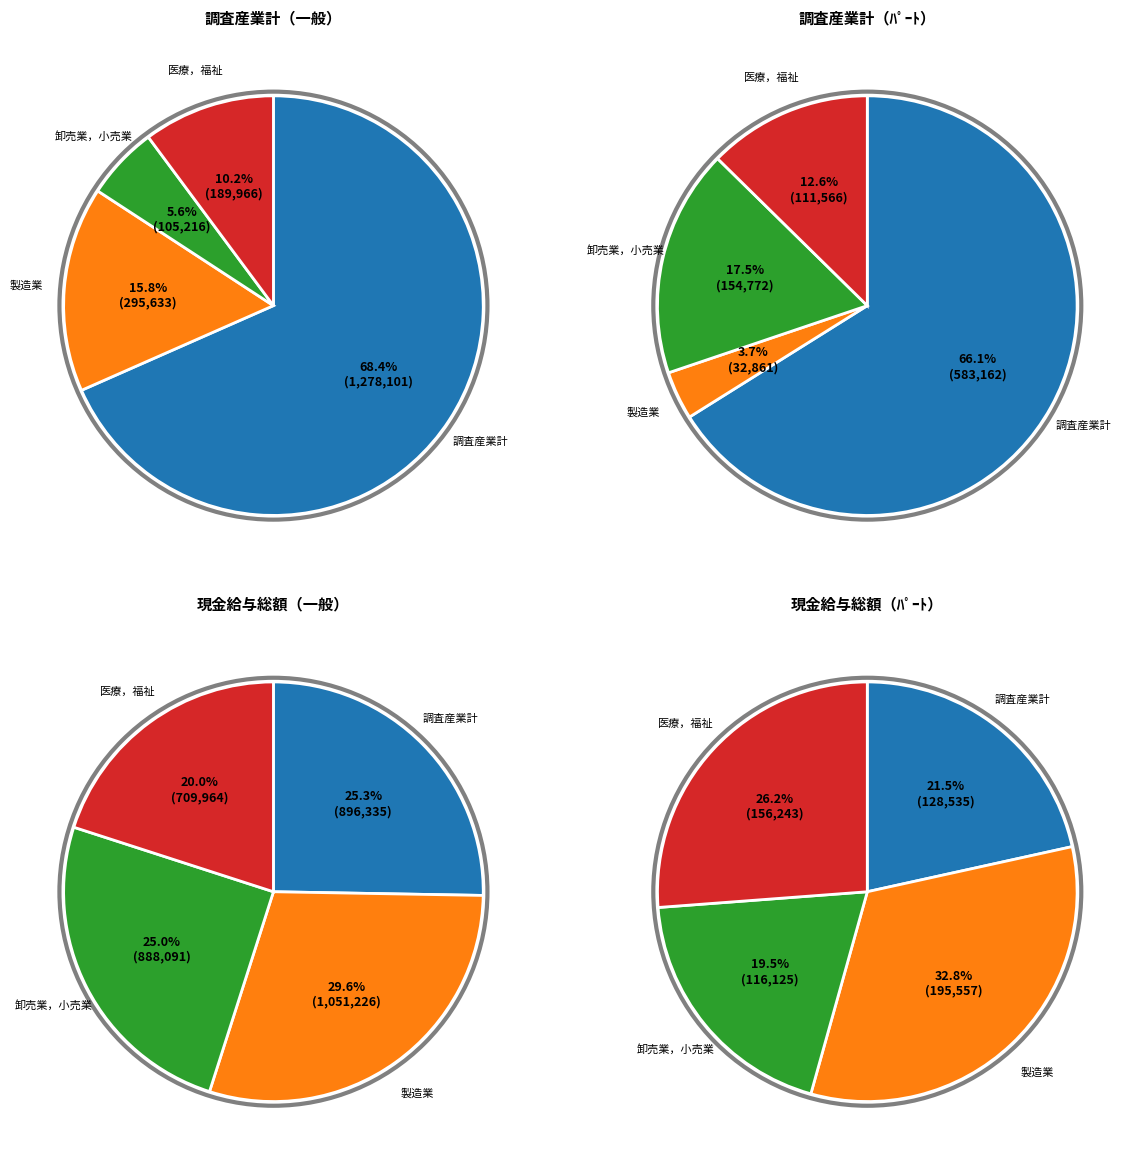

Which category has the biggest portion of the pie?

製造業